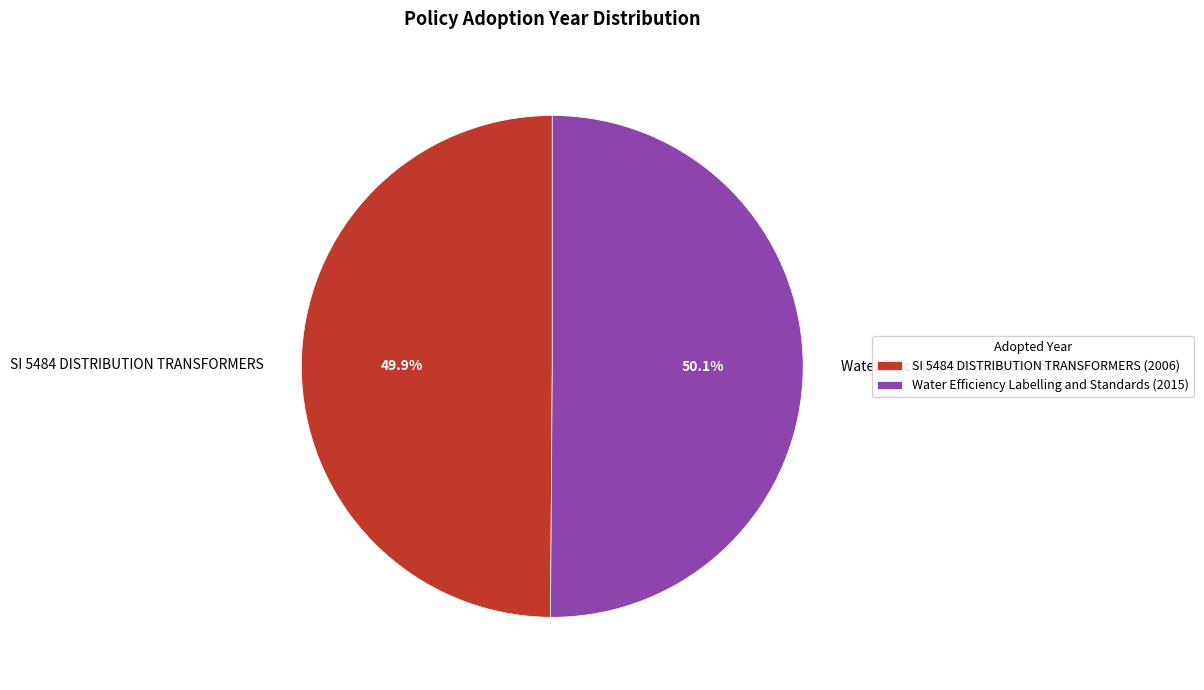

Approximately how many times larger is the value at SI 5484 DISTRIBUTION TRANSFORMERS compared to Water Efficiency Labelling and Standards?

1.0